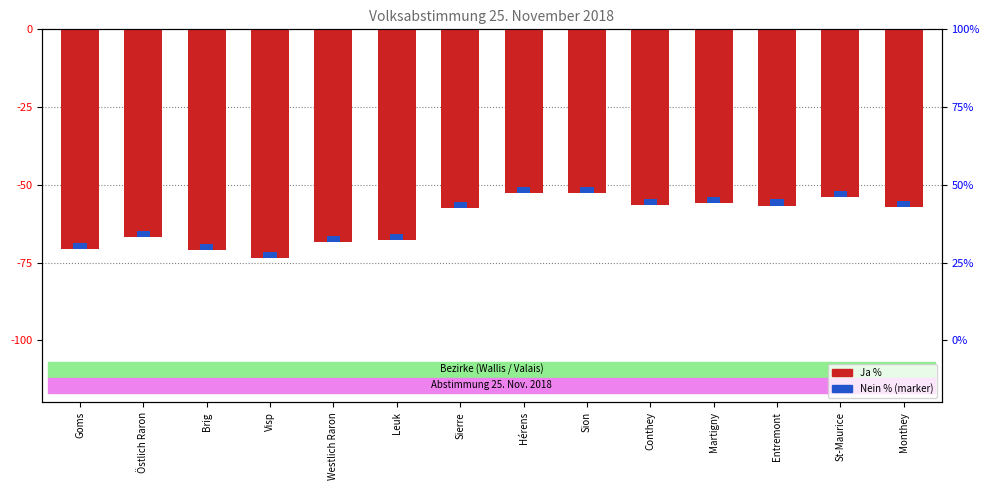

What is the value of the 6th bar from the left?

-67.8